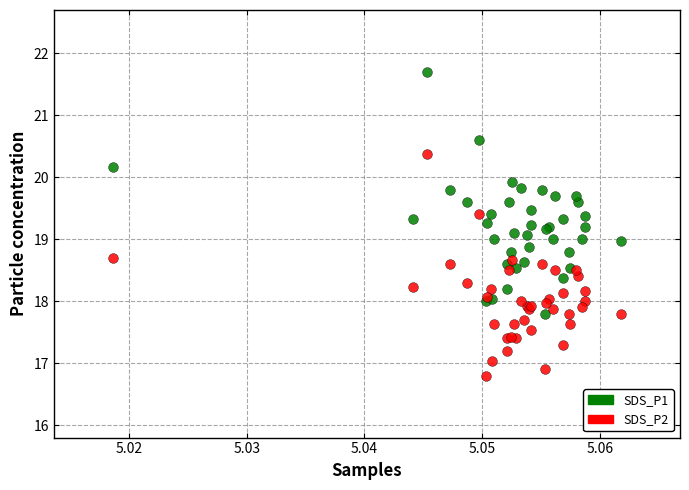

Which series contains the lowest Y value?

SDS_P2